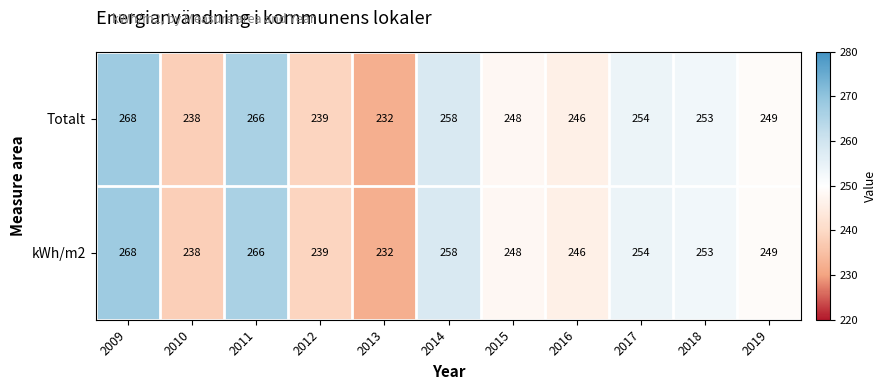

At how many categories does at least one series exceed 260?

2